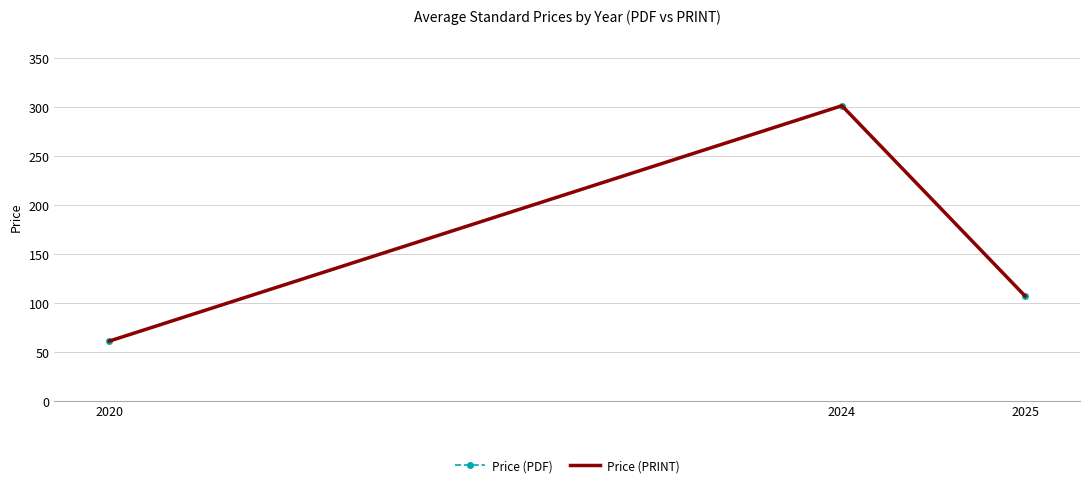

Read the Price (PDF) value at 2024.

301.7